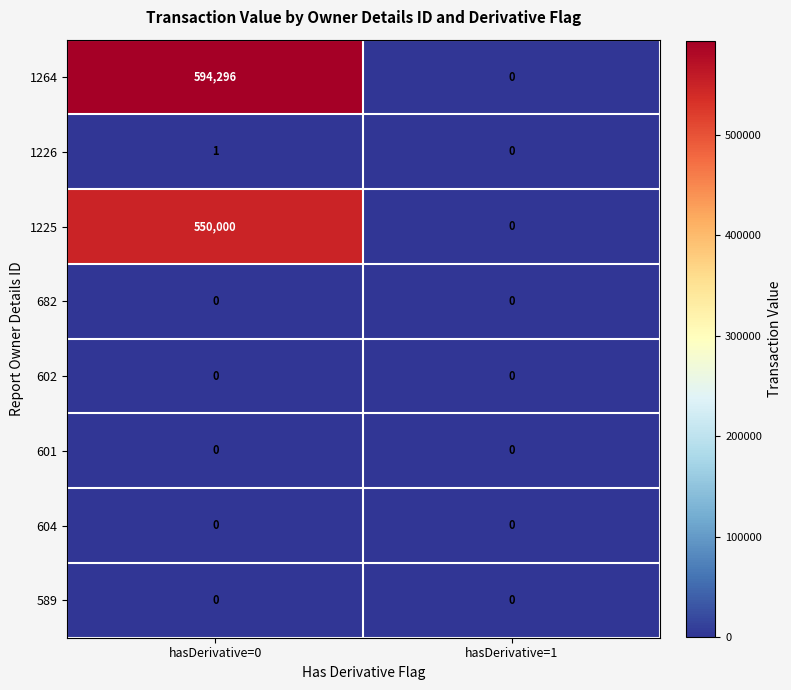

At how many categories does at least one series exceed 229655?

1